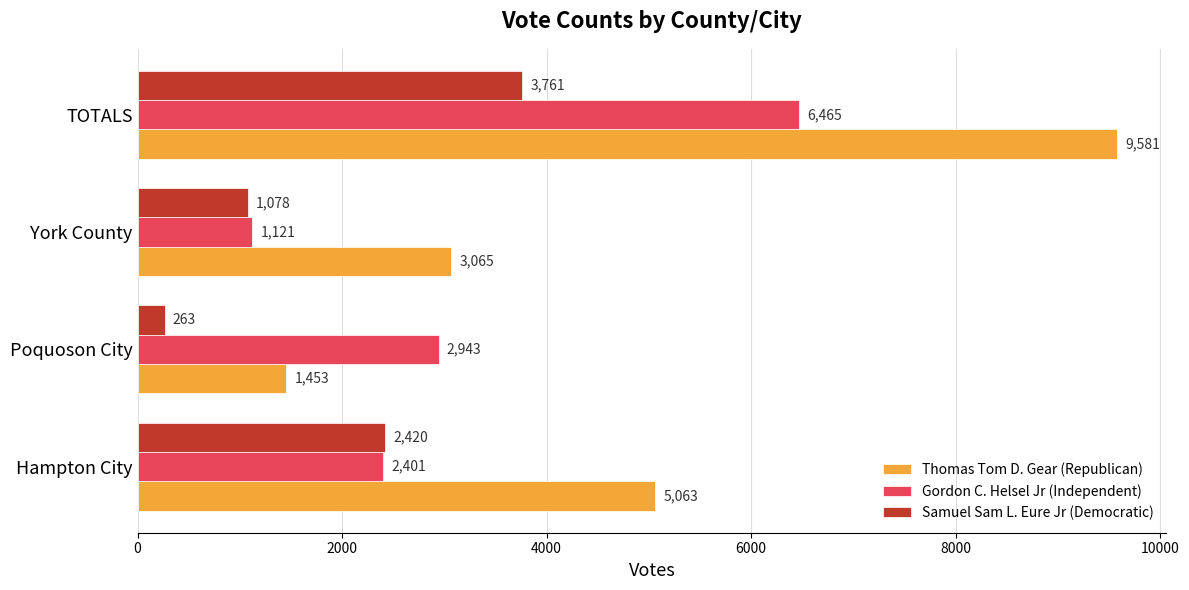

Rank the series by their maximum value, from lowest to highest.

Samuel Sam L. Eure Jr (Democratic), Gordon C. Helsel Jr (Independent), Thomas Tom D. Gear (Republican)